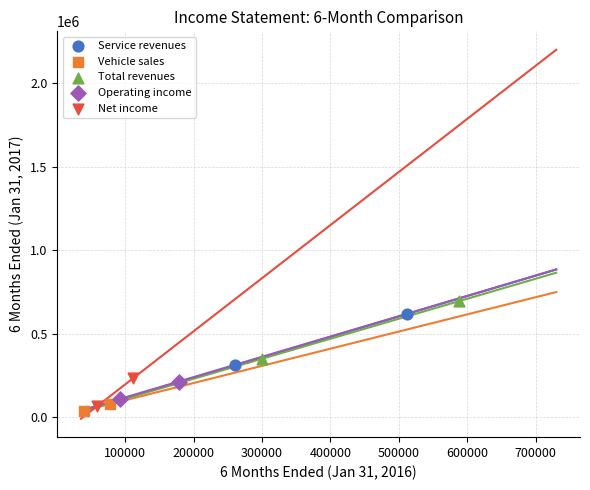

What are all the series names shown in the legend?

Service revenues, Vehicle sales, Total revenues, Operating income, Net income